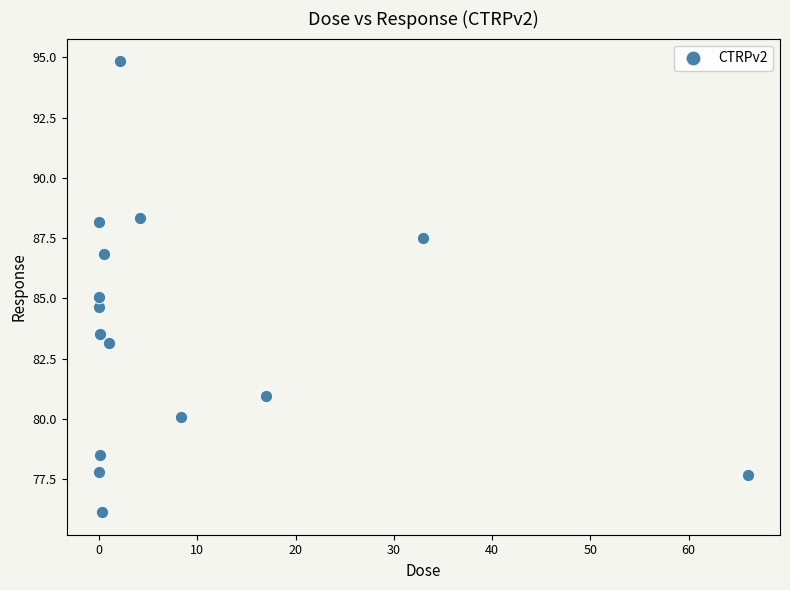

What is the range of Y values (max minus min)?

18.7